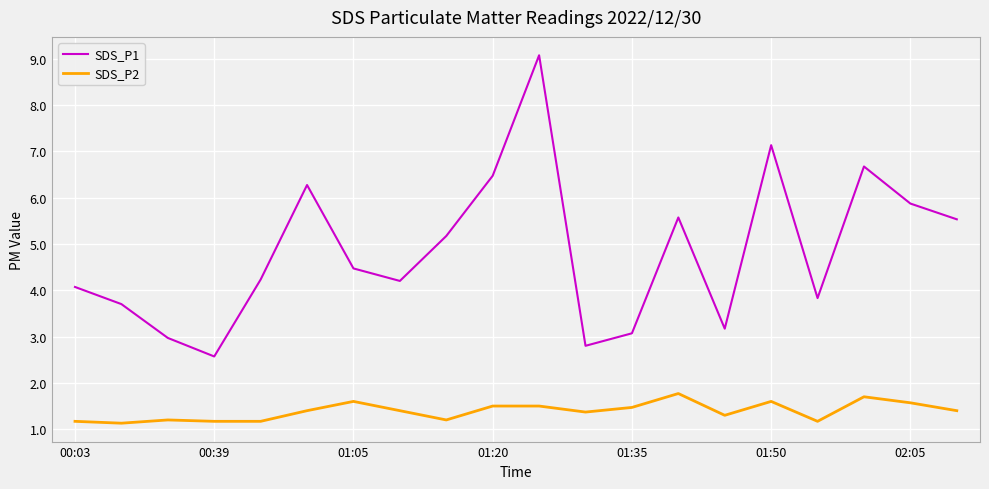

Which series has the largest range (max minus min)?

SDS_P1